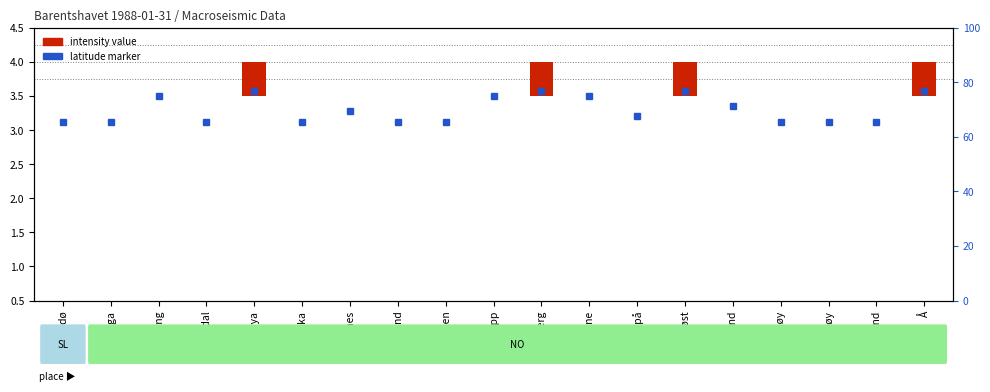

How many data points does each series have?

19